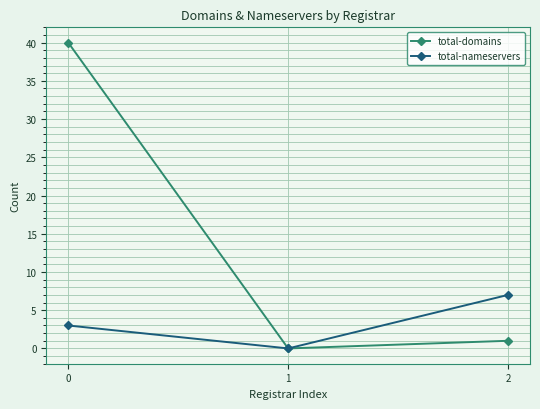

Which series changed the most between 0 and 1?

total-domains